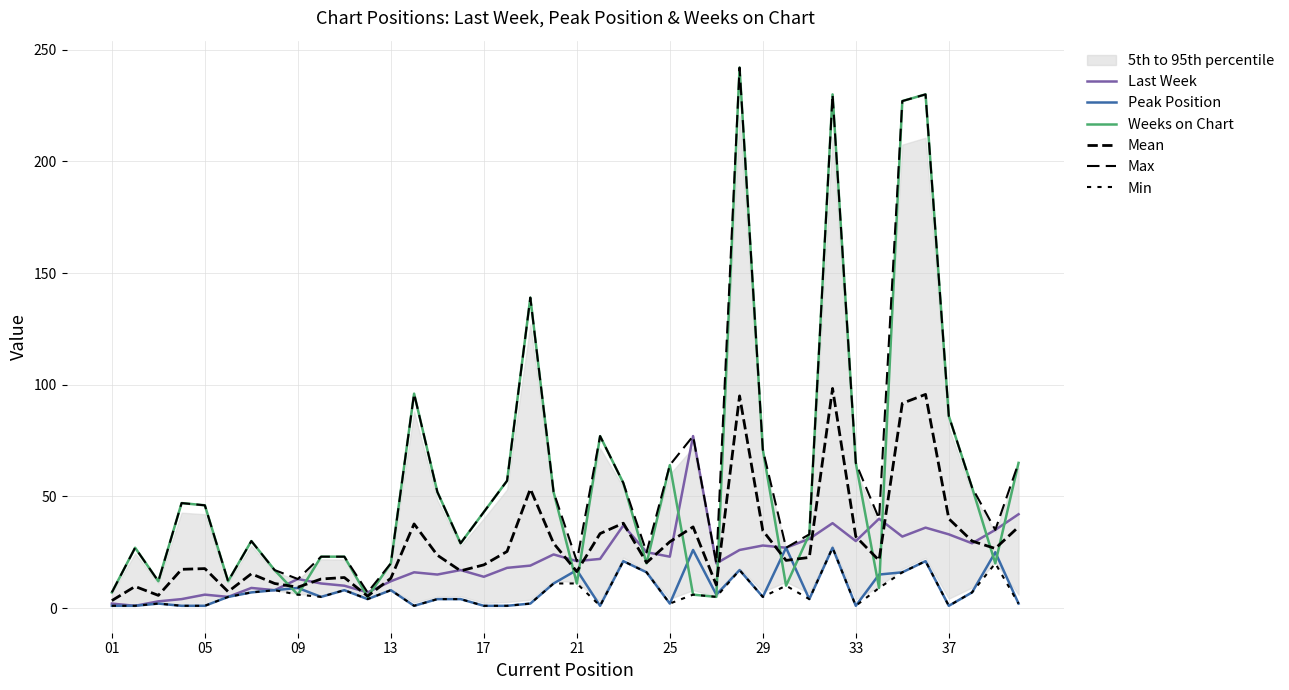

How many lines are shown in the chart?

6